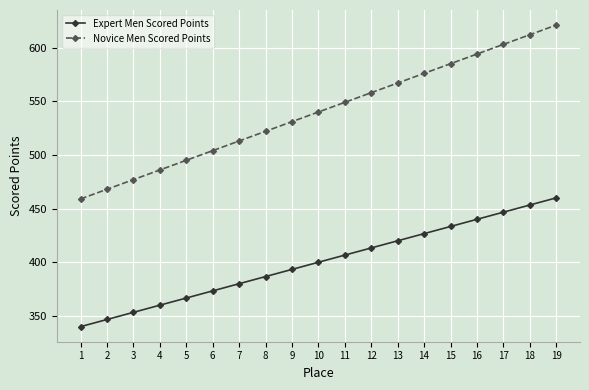

True or false: Novice Men Scored Points and Expert Men Scored Points intersect in this chart.

False